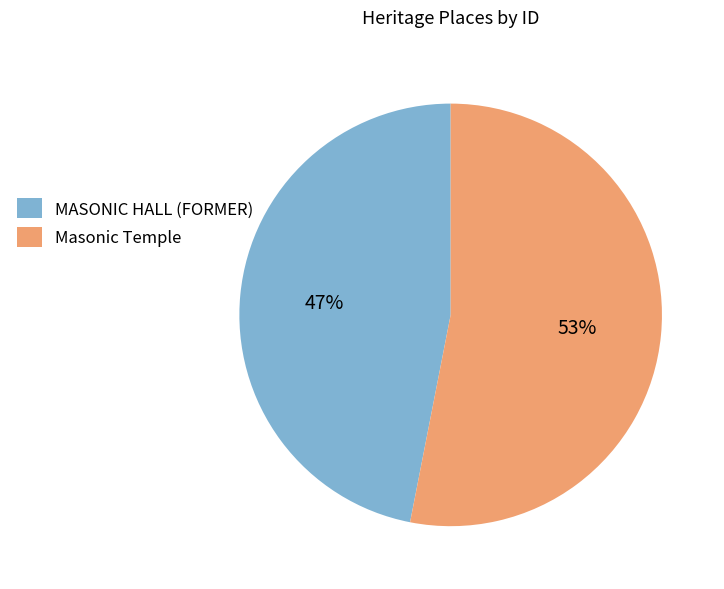

How many slices are in this pie chart?

2